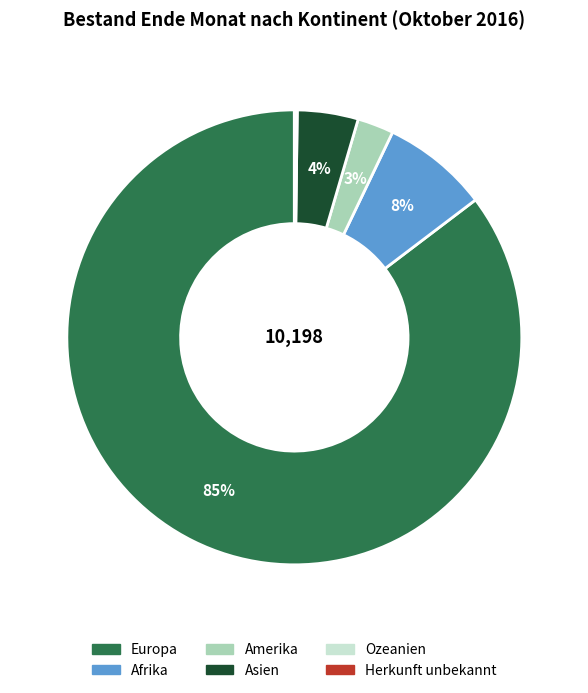

Which slice is the largest?

Europa